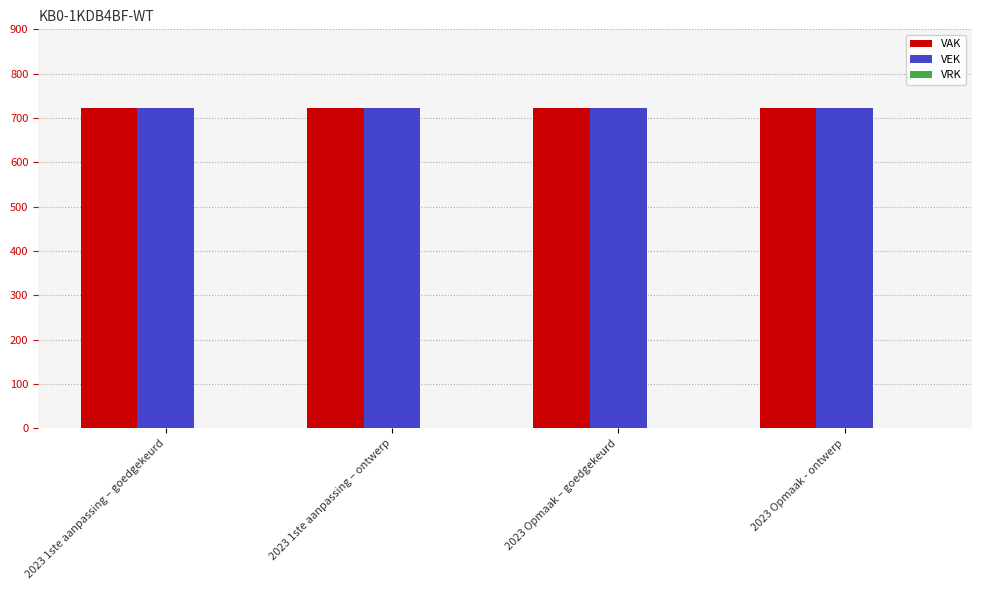

Where is VRK nearest to the value 0?

2023 1ste aanpassing – goedgekeurd